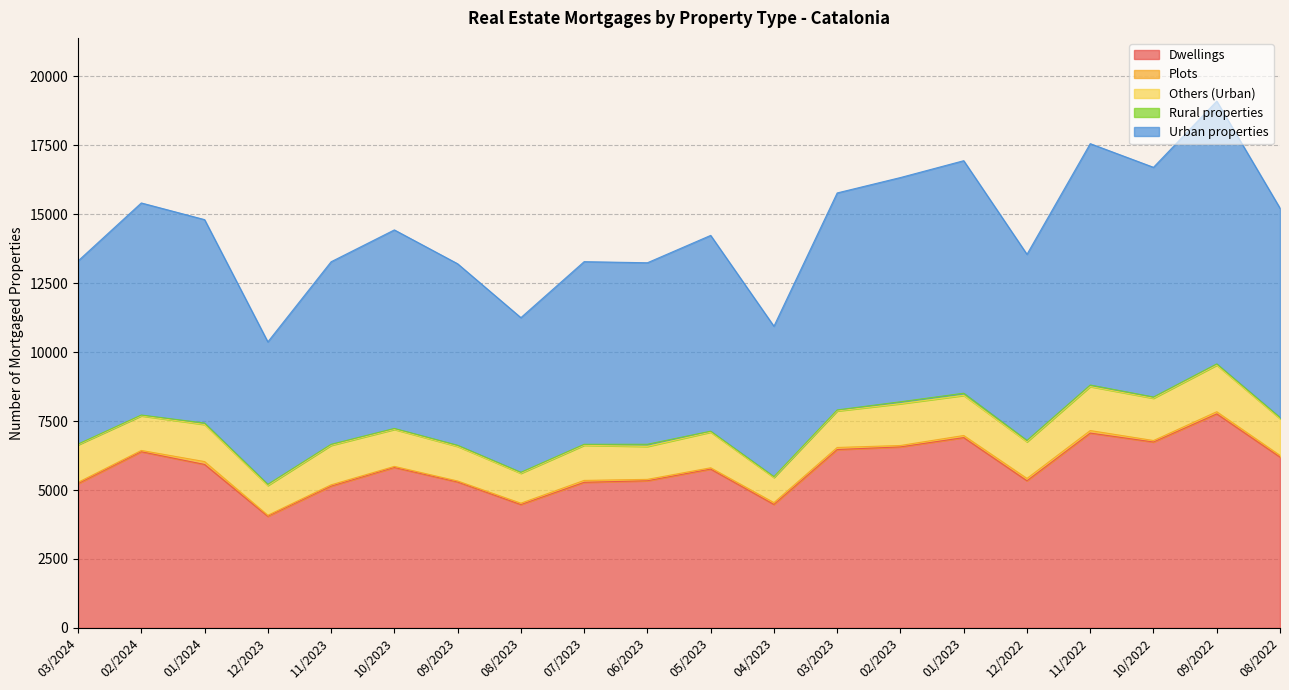

List the series in order of their peak value, highest first.

Urban properties, Dwellings, Others (Urban), Plots, Rural properties